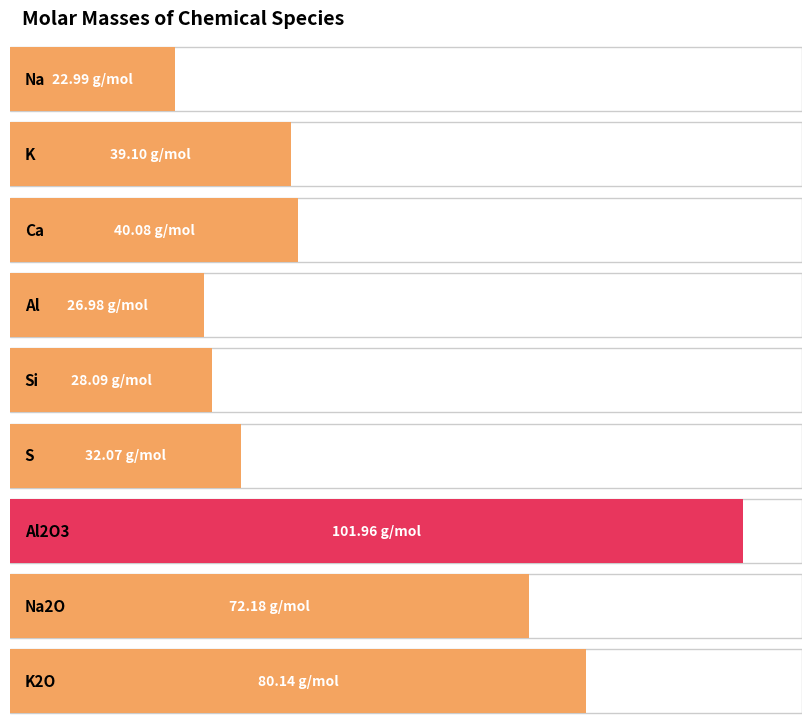

What position from the right is S?

4